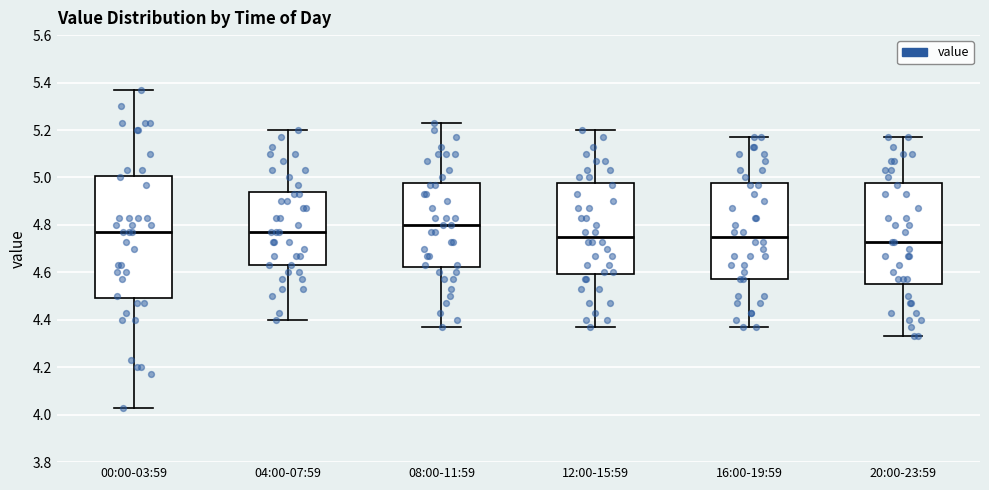

Reading left to right, transcribe this box plot: for each box, give where its median line is, the range the box spans, and where its two whiskers end, as read against the y-axis. The values are not printed on the chart, so give them approximately, as read against the axis.

00:00-03:59: median 4.78, box 4.50 to 5.00, whiskers 4.04 to 5.38
04:00-07:59: median 4.78, box 4.64 to 4.94, whiskers 4.40 to 5.20
08:00-11:59: median 4.80, box 4.62 to 4.98, whiskers 4.38 to 5.24
12:00-15:59: median 4.76, box 4.60 to 4.98, whiskers 4.38 to 5.20
16:00-19:59: median 4.76, box 4.58 to 4.98, whiskers 4.38 to 5.18
20:00-23:59: median 4.74, box 4.56 to 4.98, whiskers 4.34 to 5.18